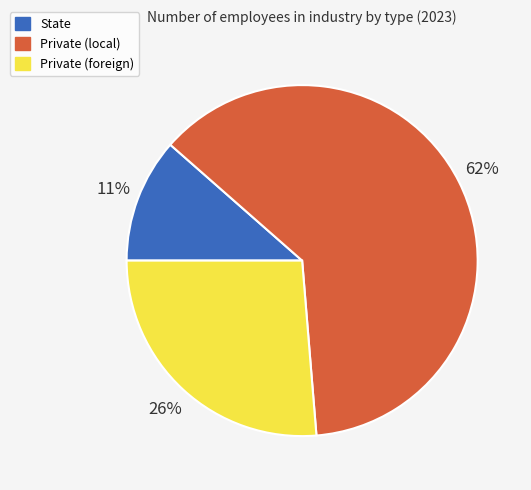

Does any single category account for the majority?

Yes